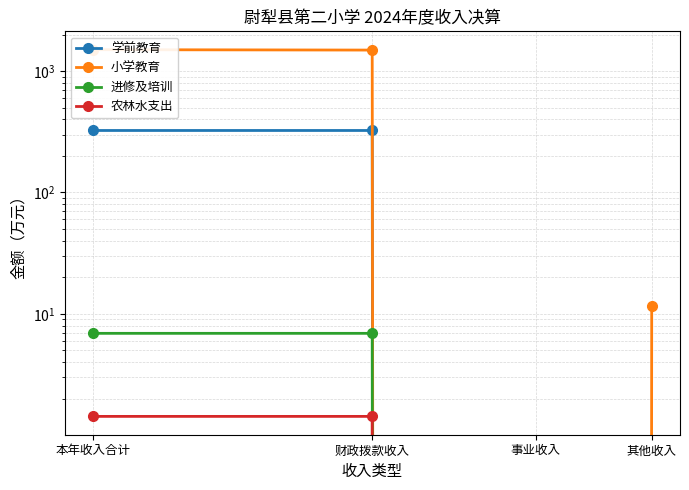

True or false: 农林水支出 and 小学教育 intersect in this chart.

False